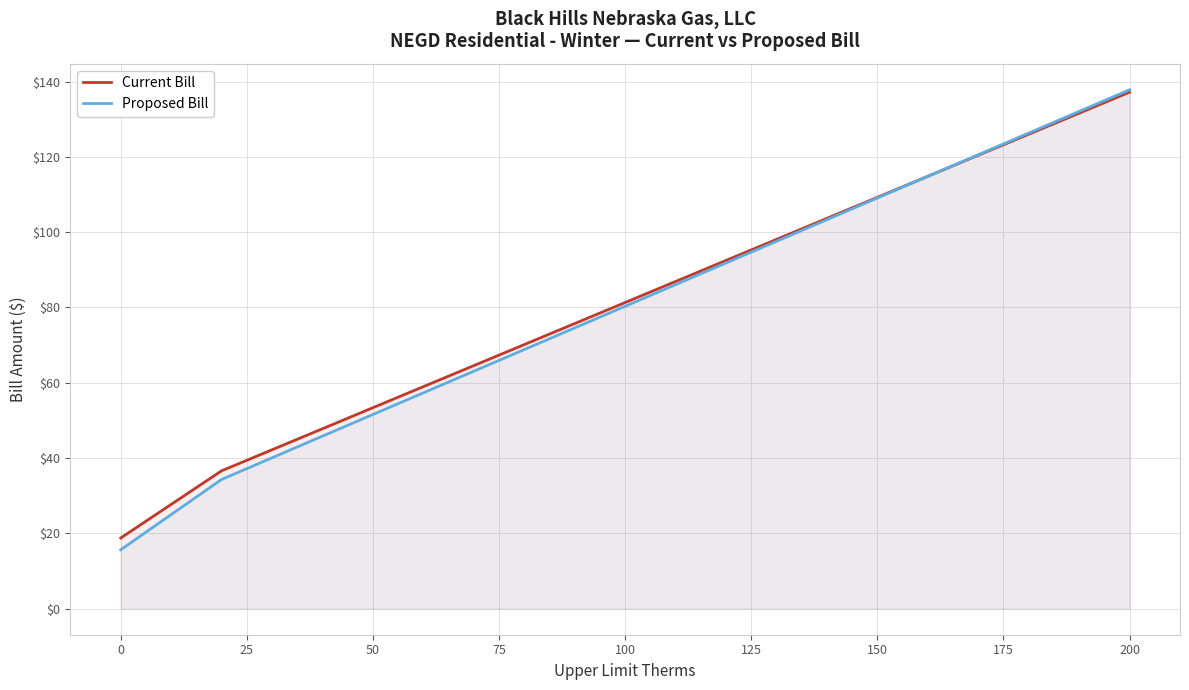

Rank the series by their maximum value, from highest to lowest.

Proposed Bill, Current Bill